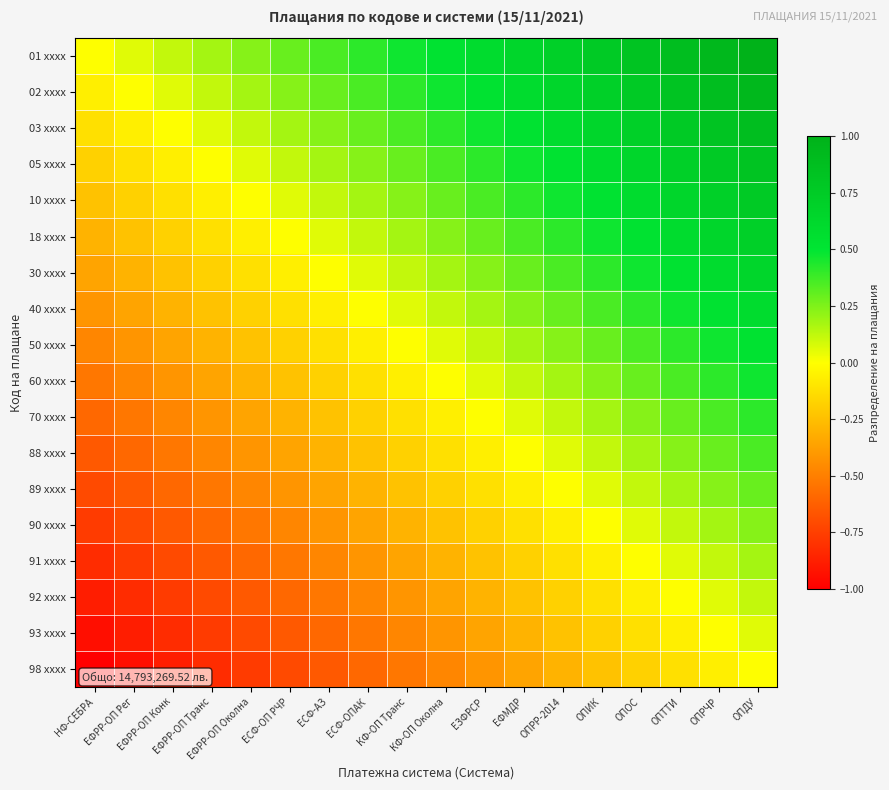

Which series has the largest total across all categories?

01 xxxx